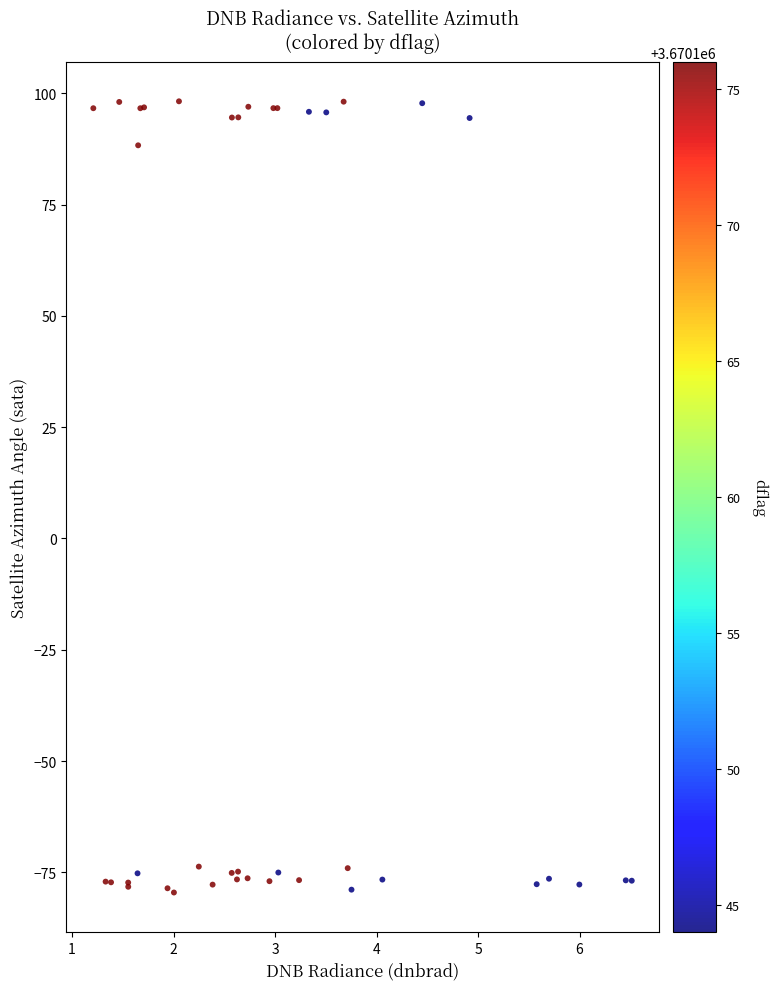

What Y value in the scatter plot is closest to 9?

88.3